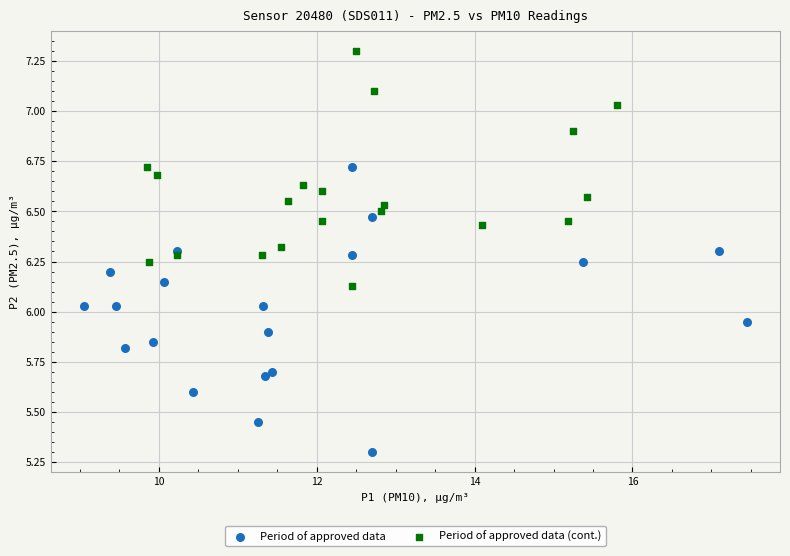

What are all the series names shown in the legend?

Period of approved data, Period of approved data (cont.)